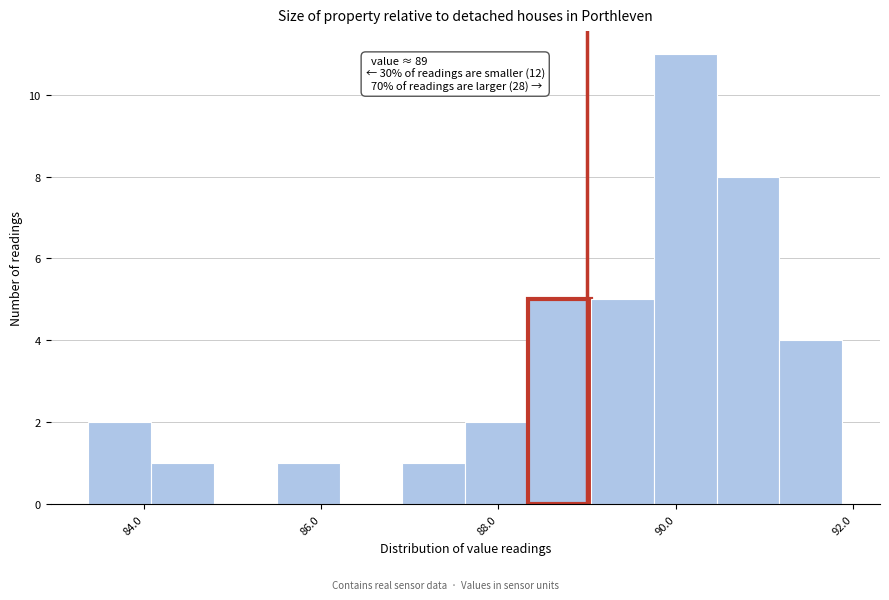

Around what value on the x-axis is the tallest bar? Give the approximate position of its centre, as read against the axis.

90.2